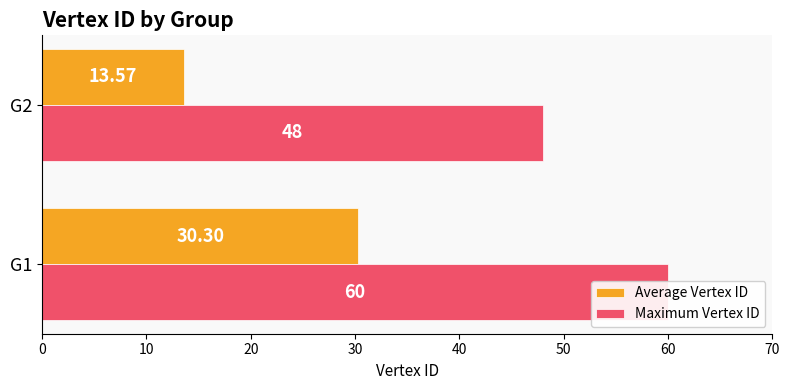

What are all the series names shown in the legend?

Average Vertex ID, Maximum Vertex ID